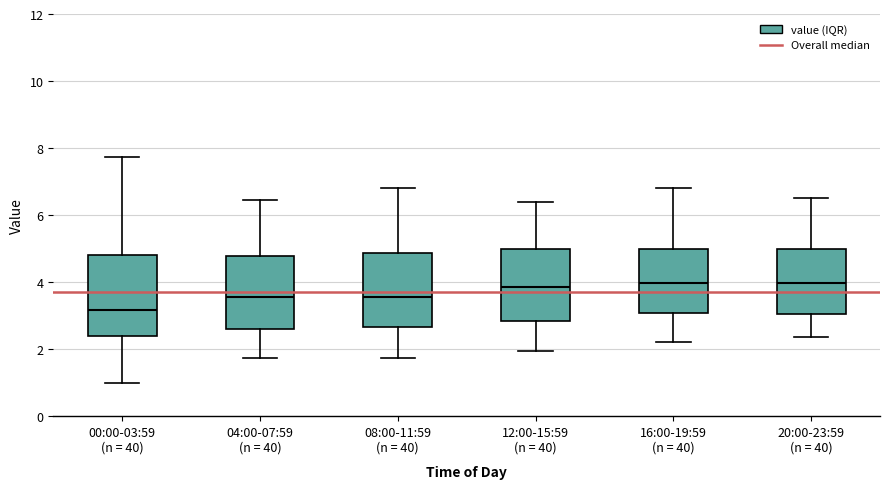

Comparing the boxes themselves (not the whiskers), which one is the tallest?

00:00-03:59 (n = 40)